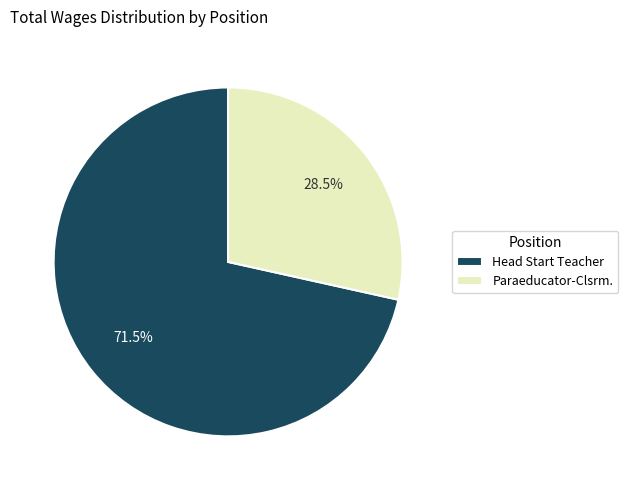

To the nearest percent, what is the average slice percentage?

50%